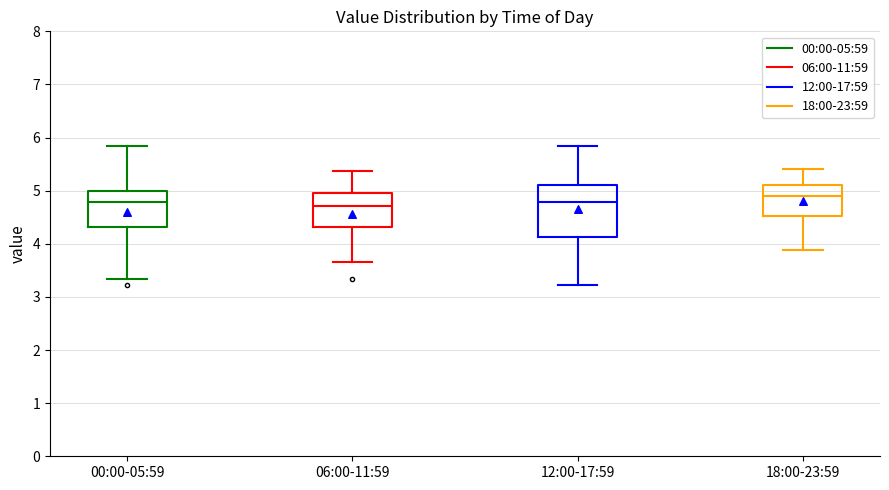

Reading left to right, read every box against the y-axis: the position of its median line, the range the box covers, and the ends of its whiskers. The values are not printed on the chart, so give them approximately, as read against the axis.

00:00-05:59: median 4.8, box 4.3 to 5.0, whiskers 3.3 to 5.9
06:00-11:59: median 4.7, box 4.3 to 4.9, whiskers 3.7 to 5.4
12:00-17:59: median 4.8, box 4.1 to 5.1, whiskers 3.2 to 5.9
18:00-23:59: median 4.9, box 4.5 to 5.1, whiskers 3.9 to 5.4